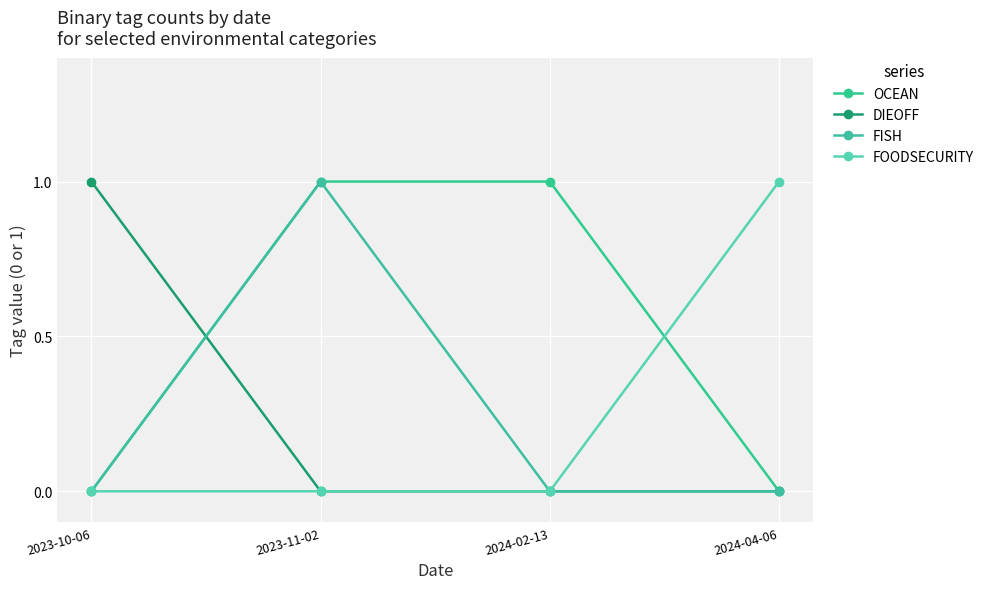

How many data points in OCEAN are less than 1?

2